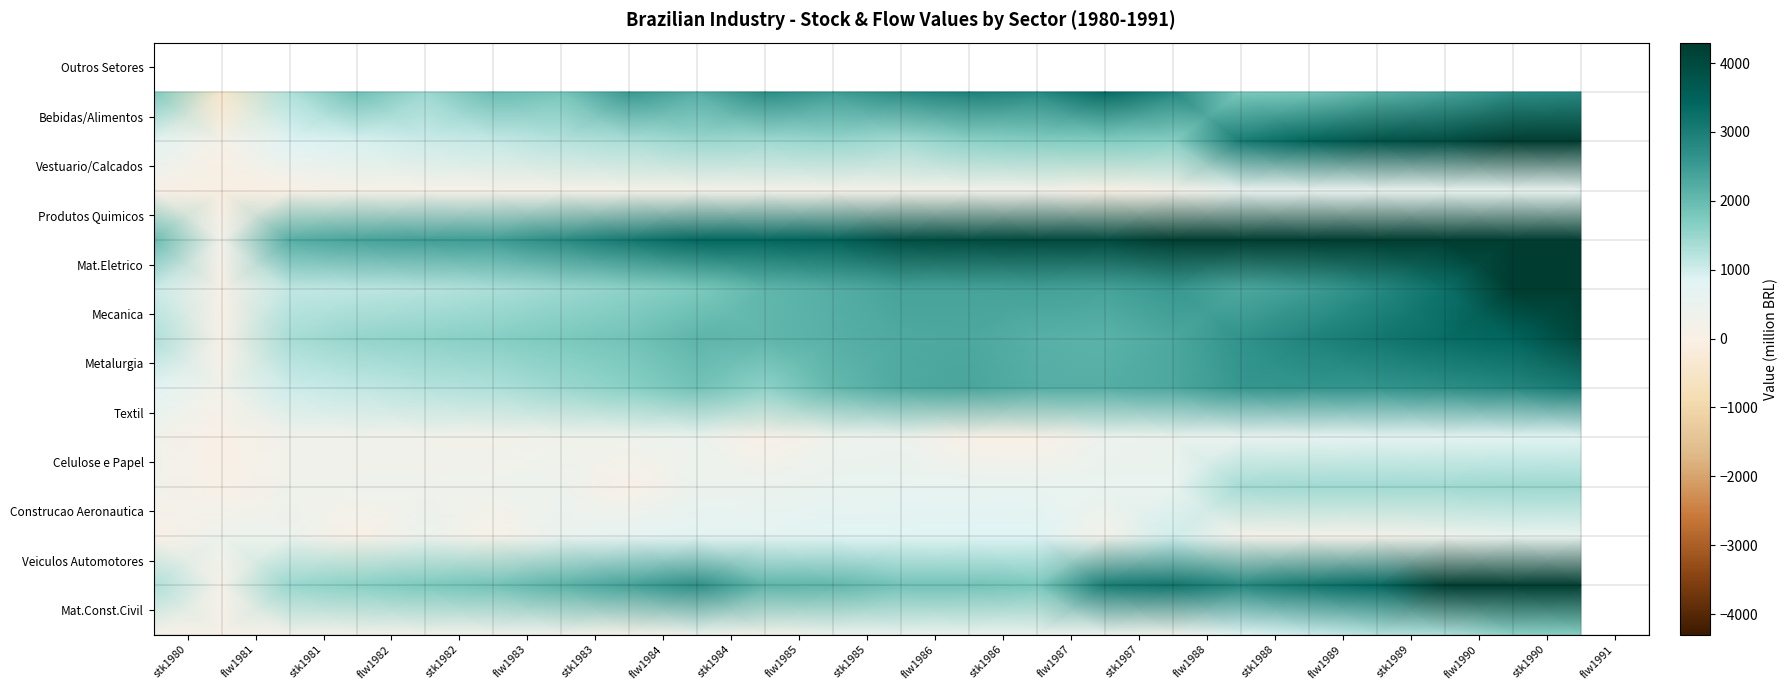

What is the smallest value displayed?

-467.0